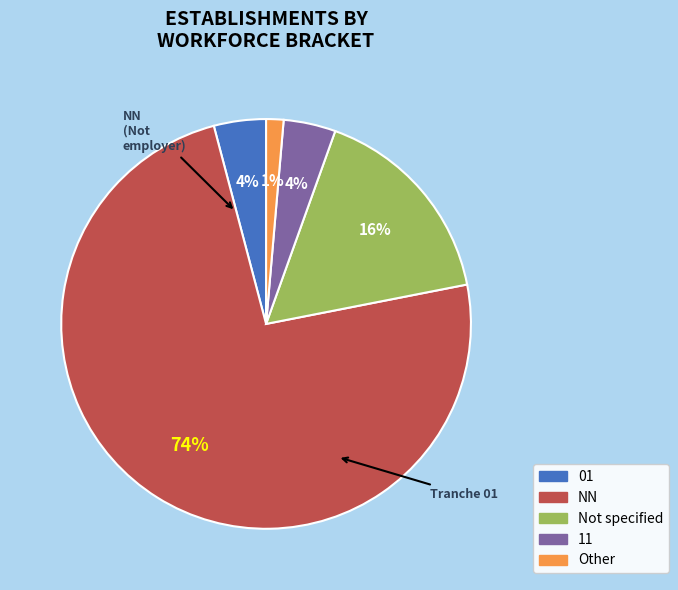

Is there a majority slice in this chart?

Yes